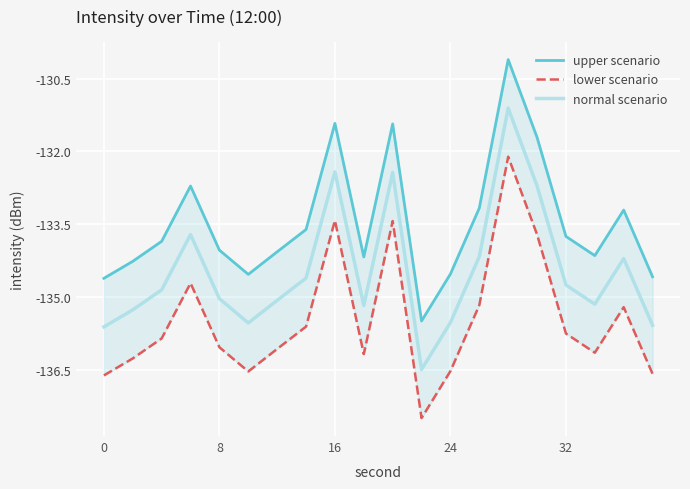

True or false: lower scenario and upper scenario cross at least once.

False